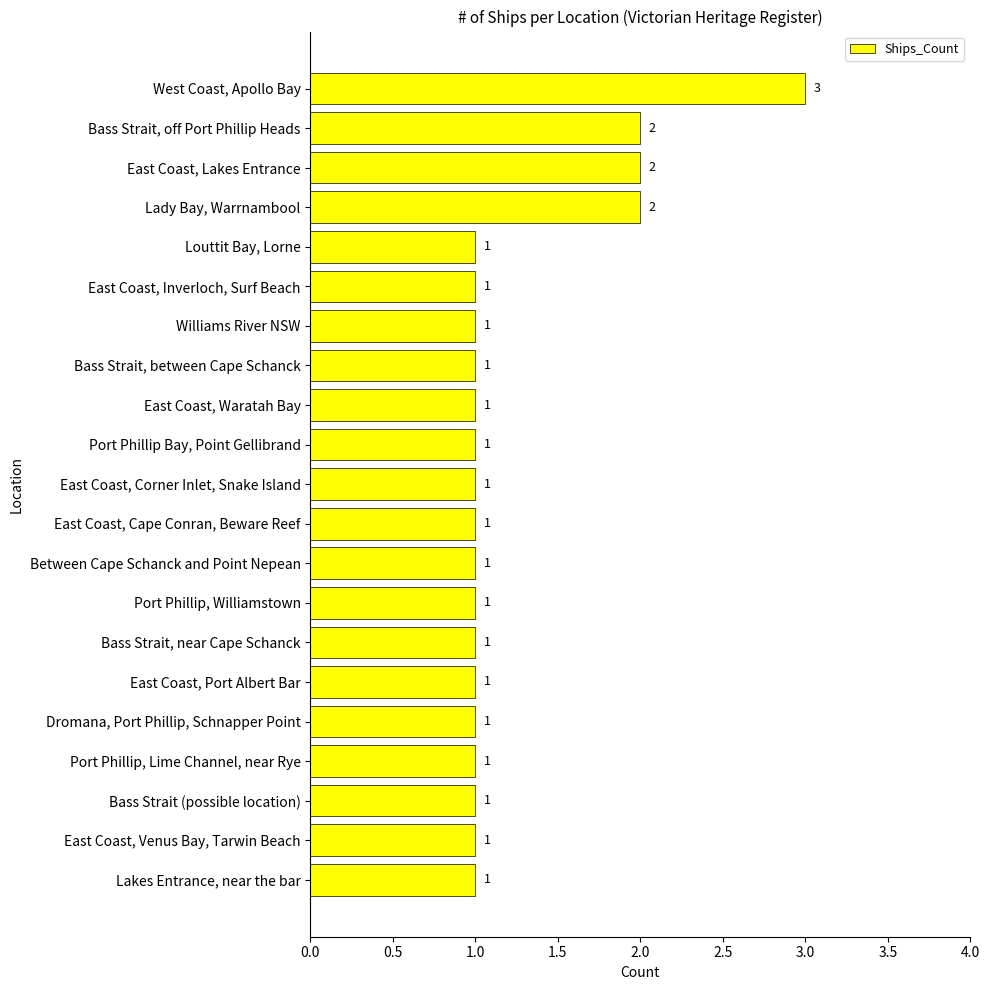

Reading bottom to top, what are all the values shown in this chart?

Lakes Entrance, near the bar=1	East Coast, Venus Bay, Tarwin Beach=1	Bass Strait (possible location)=1	Port Phillip, Lime Channel, near Rye=1	Dromana, Port Phillip, Schnapper Point=1	East Coast, Port Albert Bar=1	Bass Strait, near Cape Schanck=1	Port Phillip, Williamstown=1	Between Cape Schanck and Point Nepean=1	East Coast, Cape Conran, Beware Reef=1	East Coast, Corner Inlet, Snake Island=1	Port Phillip Bay, Point Gellibrand=1	East Coast, Waratah Bay=1	Bass Strait, between Cape Schanck=1	Williams River NSW=1	East Coast, Inverloch, Surf Beach=1	Louttit Bay, Lorne=1	Lady Bay, Warrnambool=2	East Coast, Lakes Entrance=2	Bass Strait, off Port Phillip Heads=2	West Coast, Apollo Bay=3